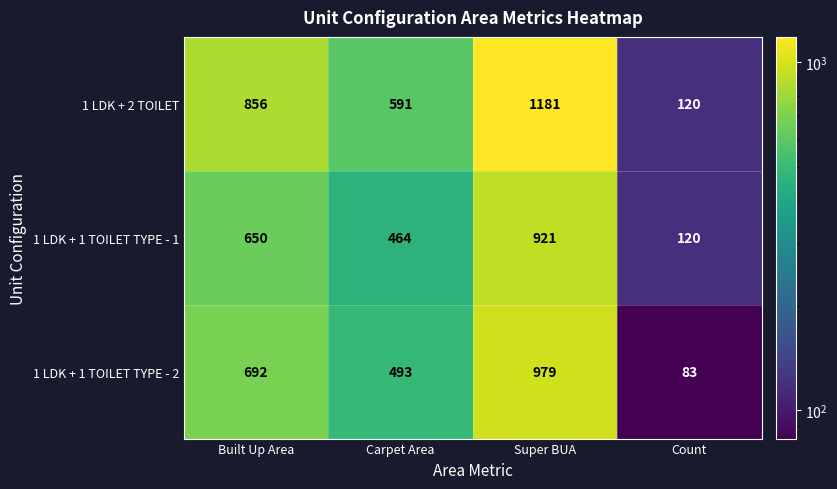

The 1 LDK + 1 TOILET TYPE - 1 series shows 609 at Carpet Area. True or false?

False